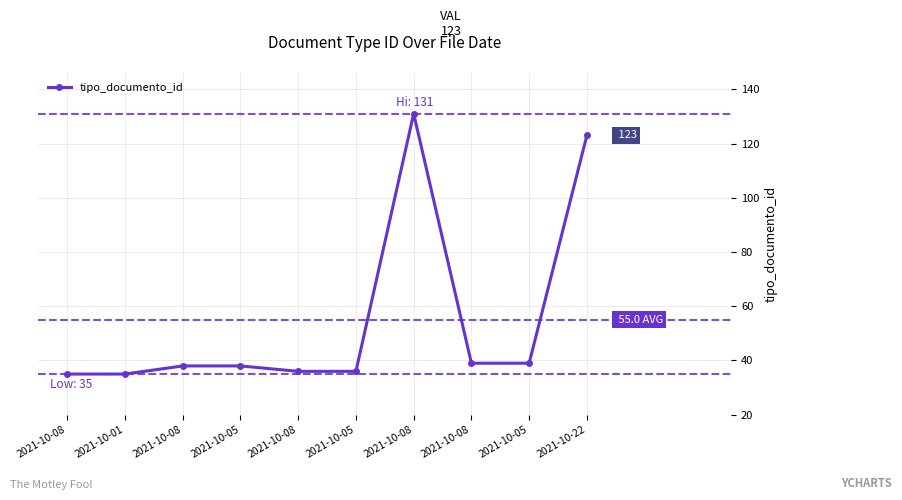

What is the greatest value displayed?

131